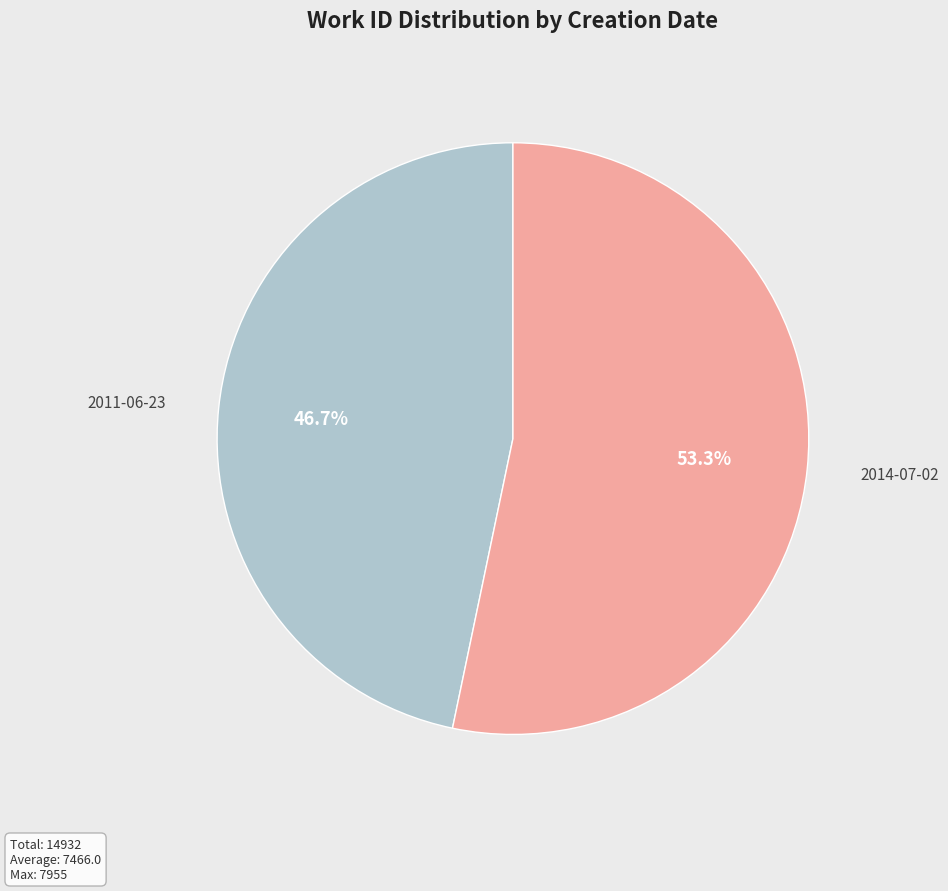

Do 2014-07-02 and 2011-06-23 together represent more than half of the pie?

Yes